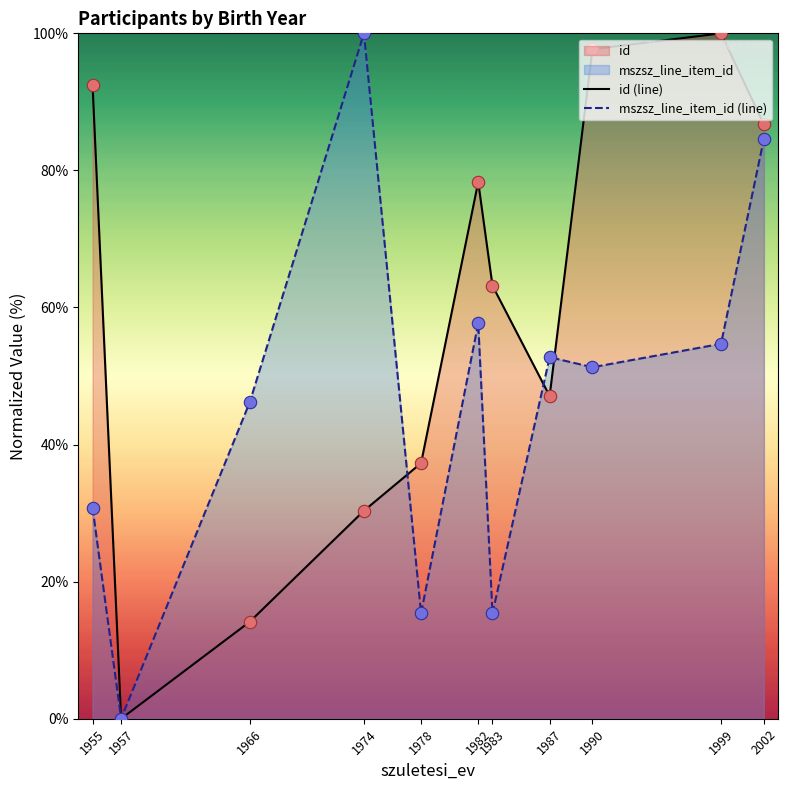

Is the value of mszsz_line_item_id (line) at 1966 greater than the value of id (line) at 1978?

Yes